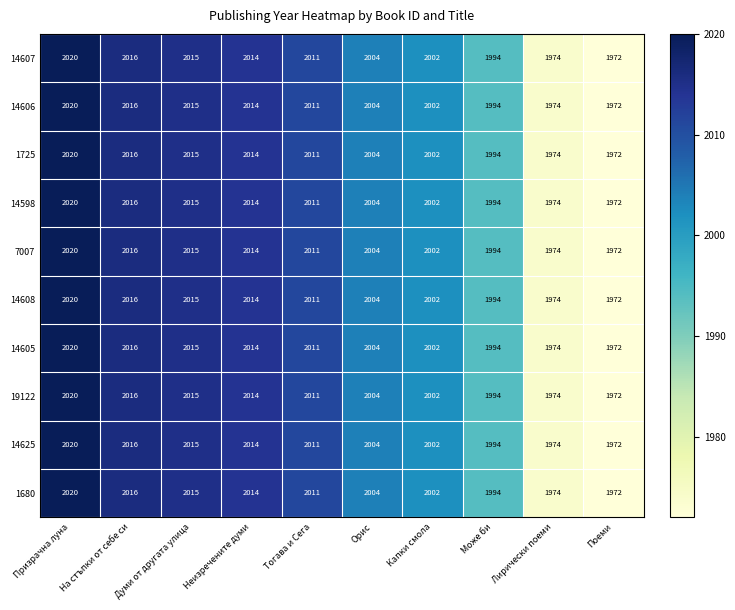

Is the value of 14598 at Може би greater than the value of 14606 at Тогава и Сега?

No